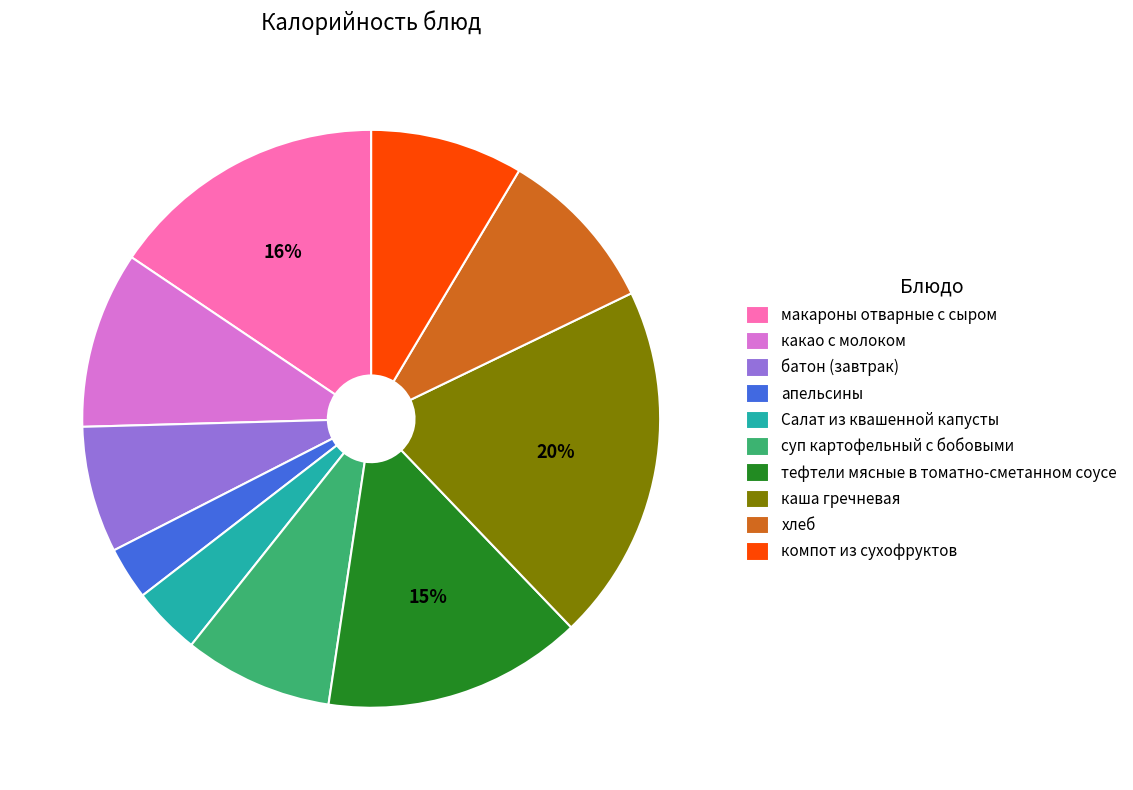

Combined, do макароны отварные с сыром and суп картофельный с бобовыми account for over 50%?

No